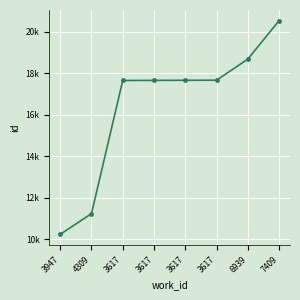

What is the sum of the values at 3947 and 3617?

27899